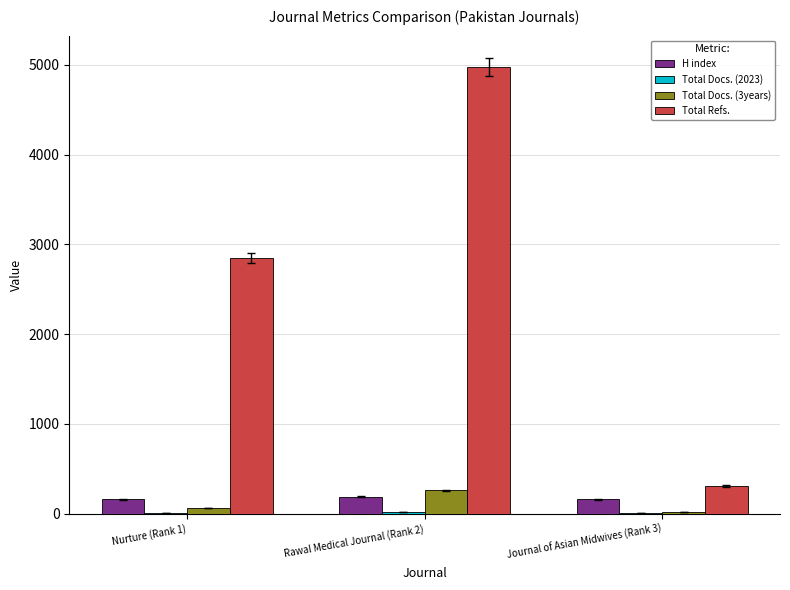

What is the sum of all H index values?

509